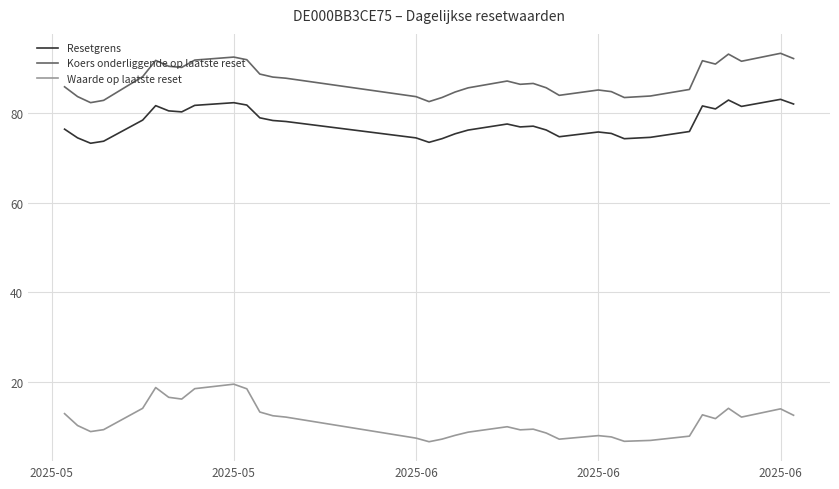

List the series in order of their peak value, lowest first.

Waarde op laatste reset, Resetgrens, Koers onderliggende op laatste reset